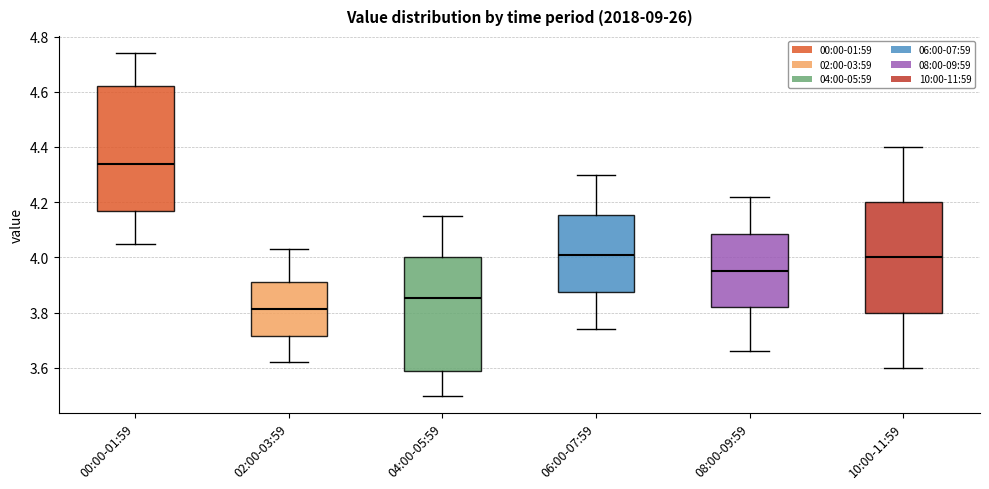

Reading left to right, transcribe this box plot: for each box, give where its median line is, the range the box spans, and where its two whiskers end, as read against the y-axis. The values are not printed on the chart, so give them approximately, as read against the axis.

00:00-01:59: median 4.34, box 4.16 to 4.62, whiskers 4.06 to 4.74
02:00-03:59: median 3.82, box 3.72 to 3.92, whiskers 3.62 to 4.04
04:00-05:59: median 3.86, box 3.58 to 4.00, whiskers 3.50 to 4.16
06:00-07:59: median 4.02, box 3.88 to 4.16, whiskers 3.74 to 4.30
08:00-09:59: median 3.96, box 3.82 to 4.08, whiskers 3.66 to 4.22
10:00-11:59: median 4.00, box 3.80 to 4.20, whiskers 3.60 to 4.40